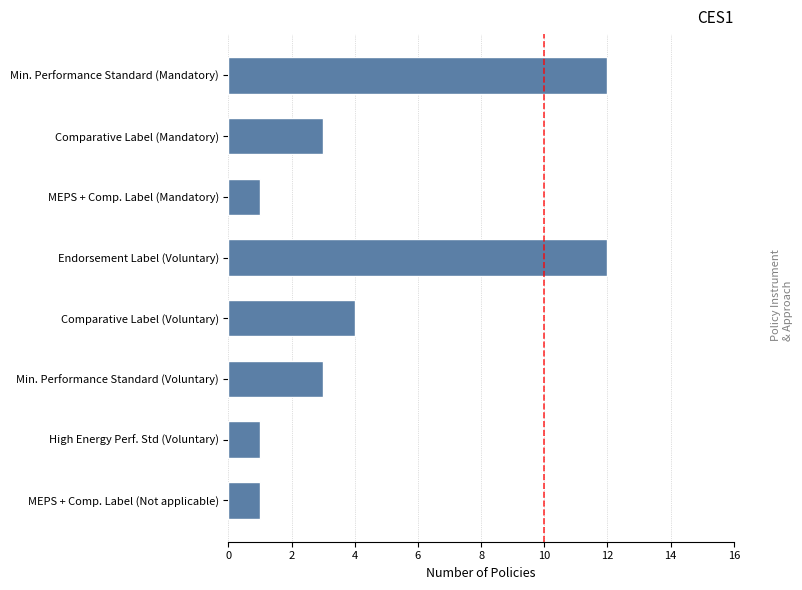

What is the difference between the maximum and second lowest values?

11